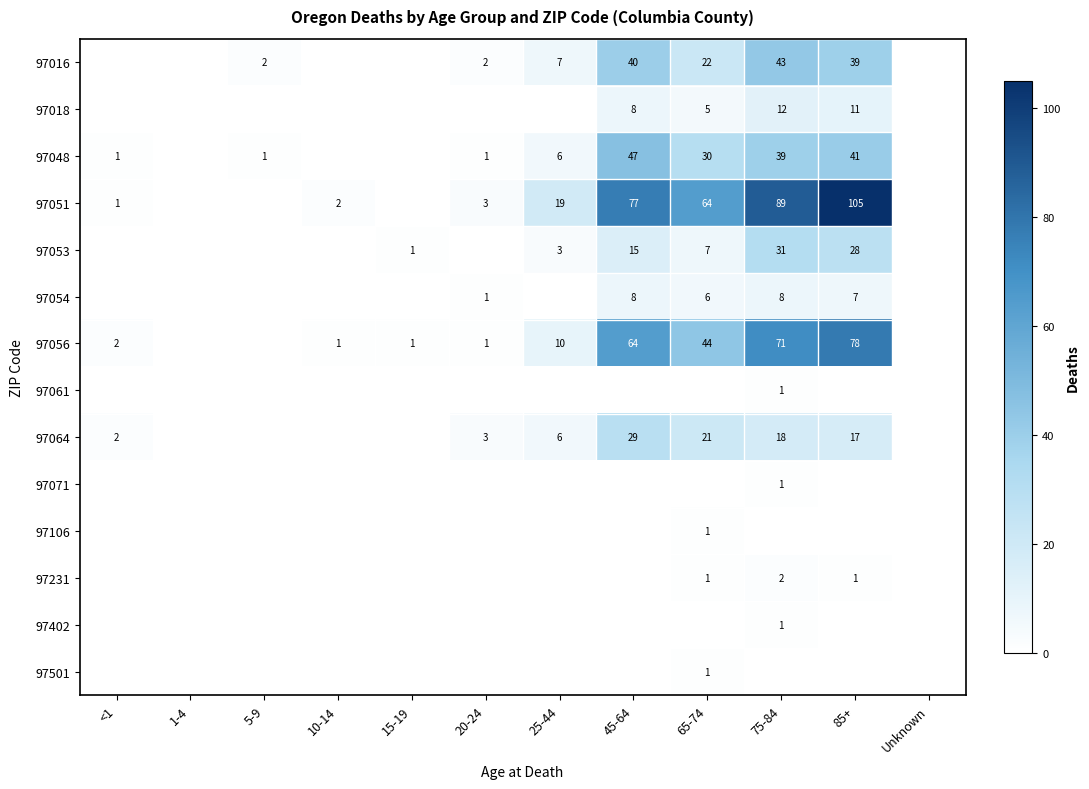

The value of 97056 at 75-84 is 71. True or false?

True